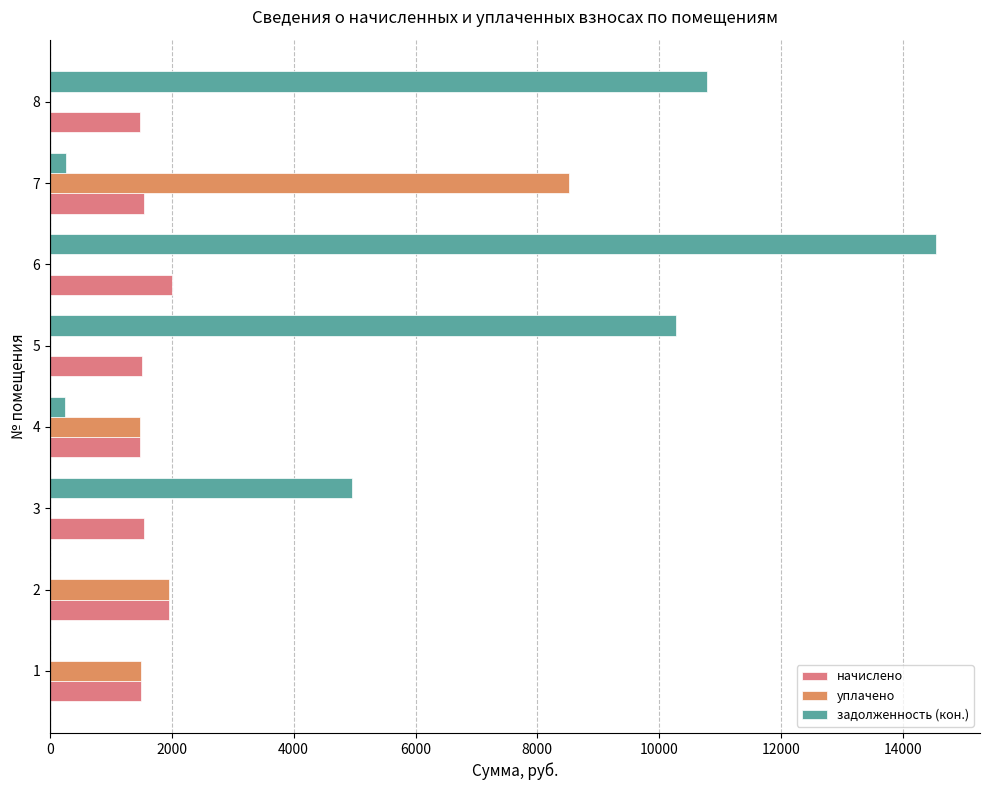

Which series has the widest spread of values?

задолженность (кон.)